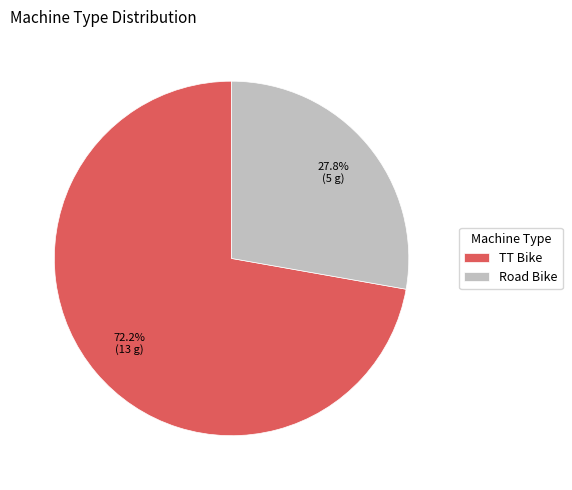

Between Road Bike and TT Bike, which is larger?

TT Bike